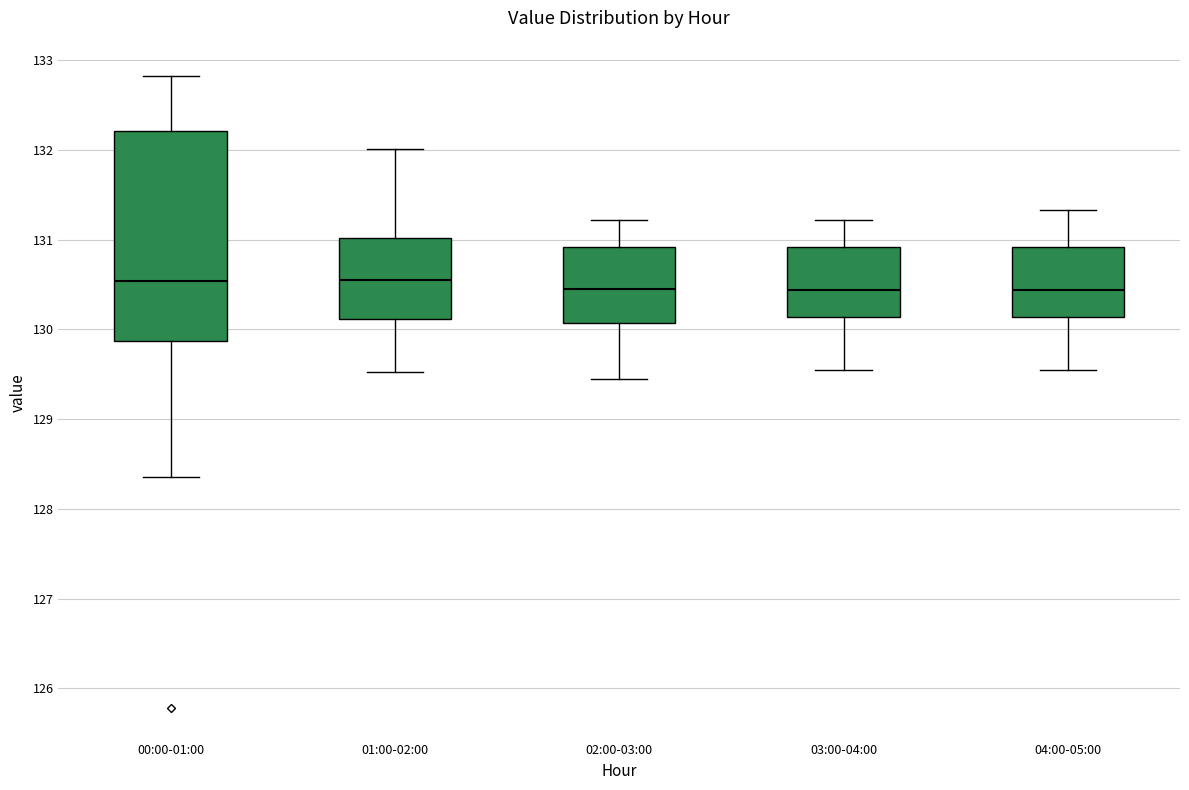

Reading left to right, transcribe this box plot: for each box, give where its median line is, the range the box spans, and where its two whiskers end, as read against the y-axis. The values are not printed on the chart, so give them approximately, as read against the axis.

00:00-01:00: median 130.5, box 129.9 to 132.2, whiskers 128.4 to 132.8
01:00-02:00: median 130.6, box 130.1 to 131.0, whiskers 129.5 to 132.0
02:00-03:00: median 130.4, box 130.1 to 130.9, whiskers 129.5 to 131.2
03:00-04:00: median 130.4, box 130.1 to 130.9, whiskers 129.6 to 131.2
04:00-05:00: median 130.4, box 130.1 to 130.9, whiskers 129.6 to 131.3